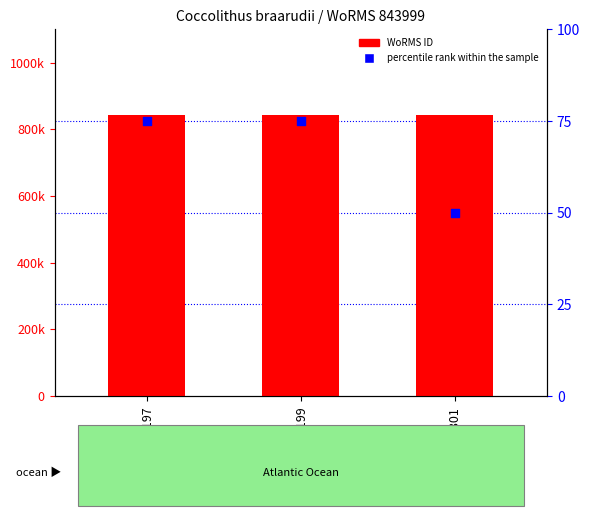

Which series has the largest total across all categories?

WoRMS ID